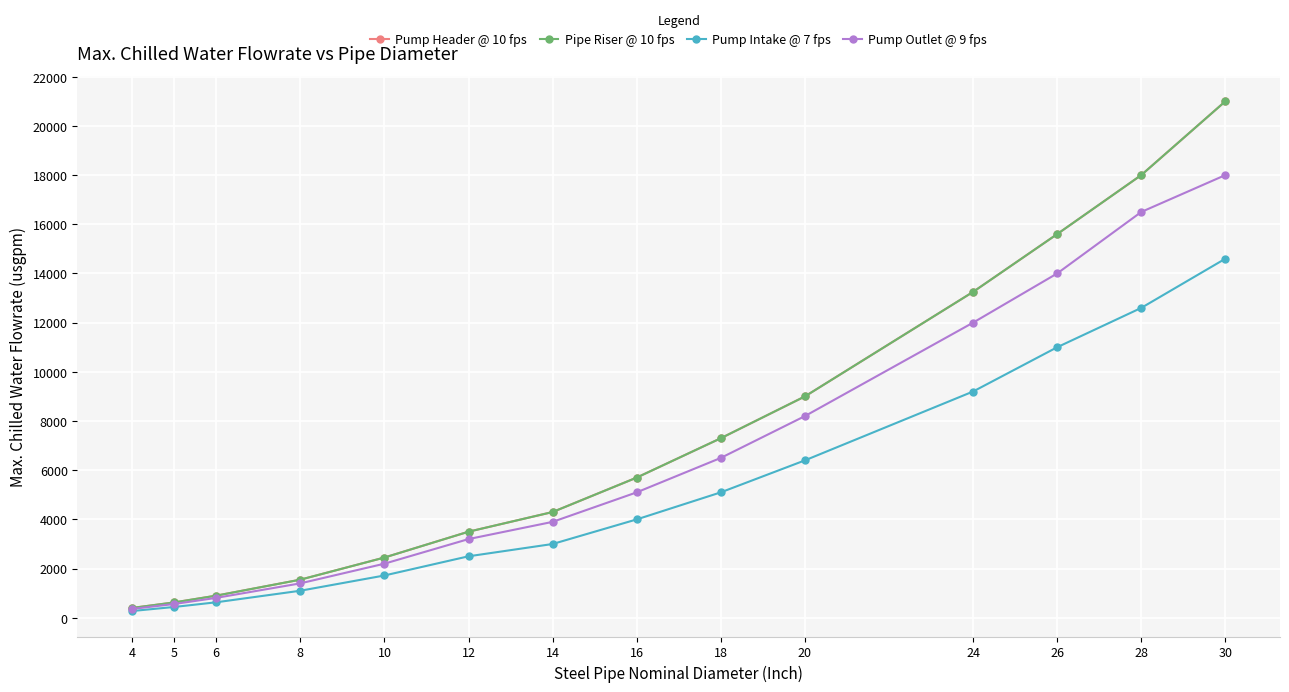

Is this an area chart (filled region under the line)?

No